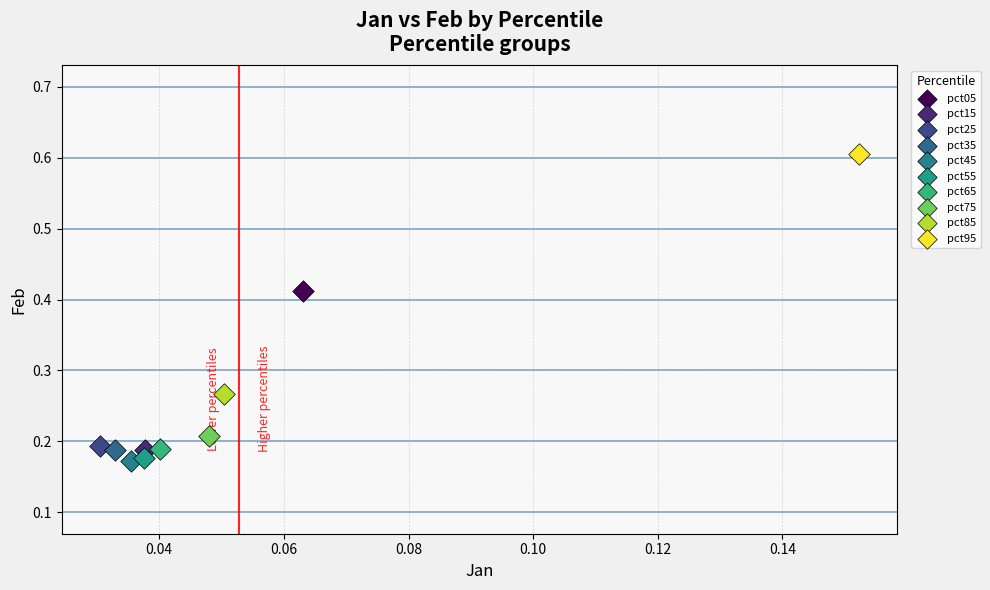

What are all the series names shown in the legend?

pct05, pct15, pct25, pct35, pct45, pct55, pct65, pct75, pct85, pct95